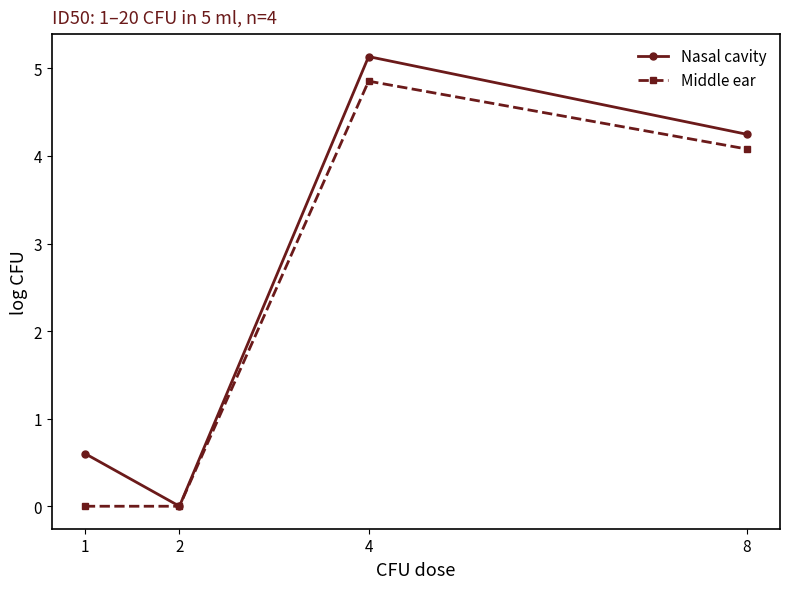

How many lines are shown in the chart?

2